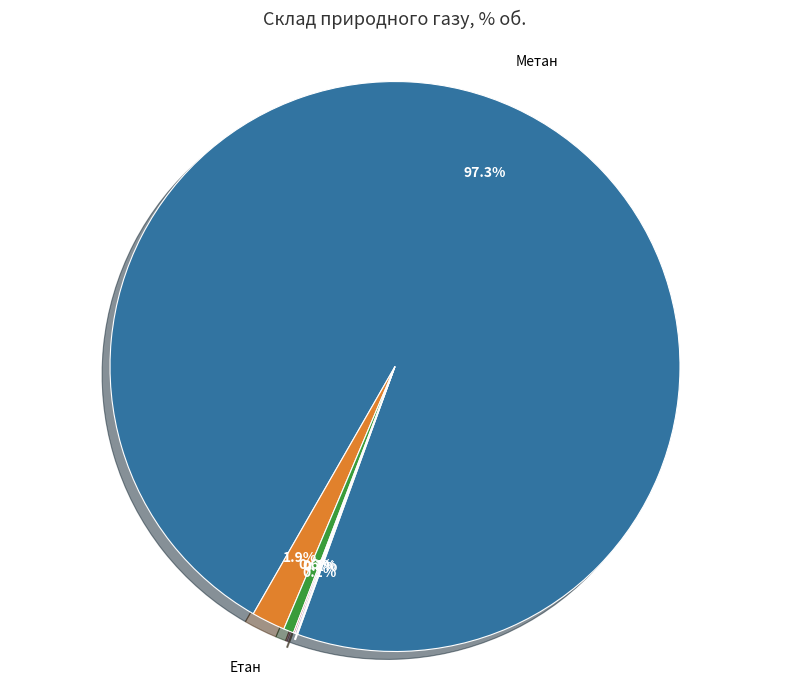

Is there a majority slice in this chart?

Yes